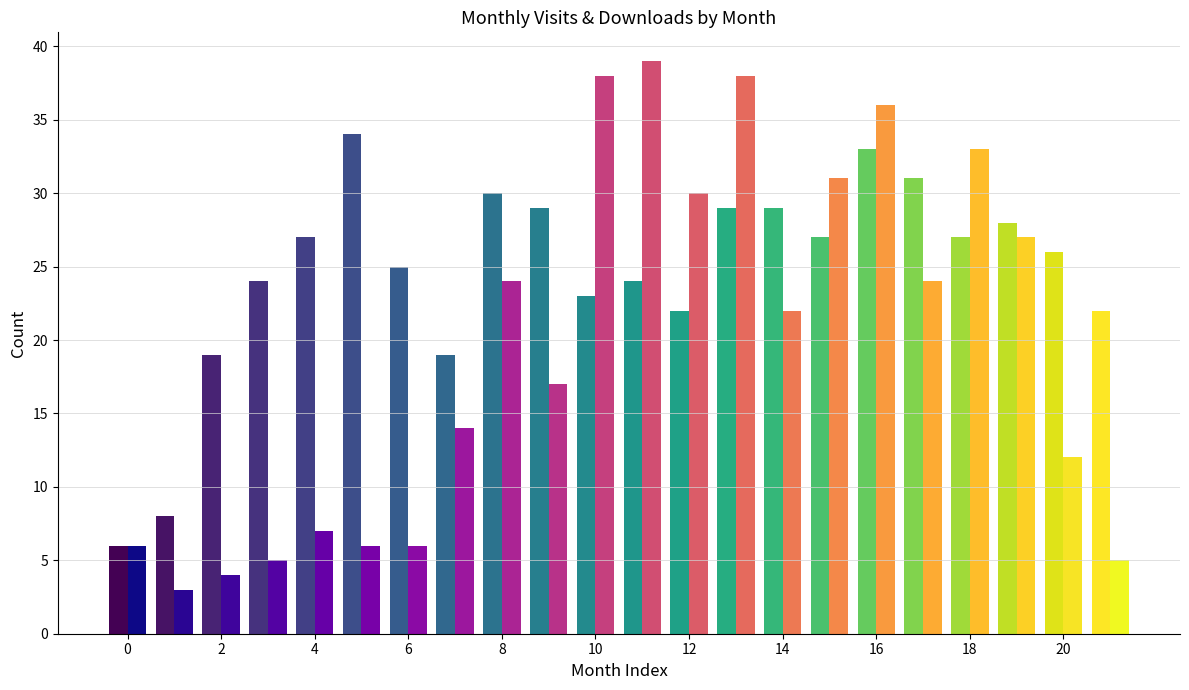

Reading right to left, transcribe all the data shown in this chart.

monthly_visit: 22	26	28	27	31	33	27	29	29	22	24	23	29	30	19	25	34	27	24	19	8	6
monthly_download_resource: 5	12	27	33	24	36	31	22	38	30	39	38	17	24	14	6	6	7	5	4	3	6